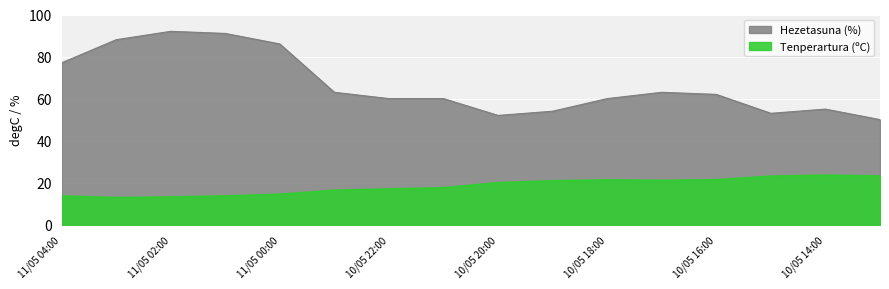

How many data points in Hezetasuna (%) are less than 62?

8